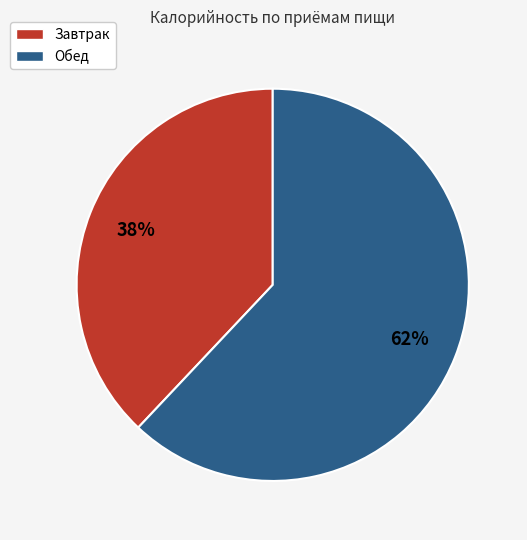

Do Завтрак and Обед together represent more than half of the pie?

Yes